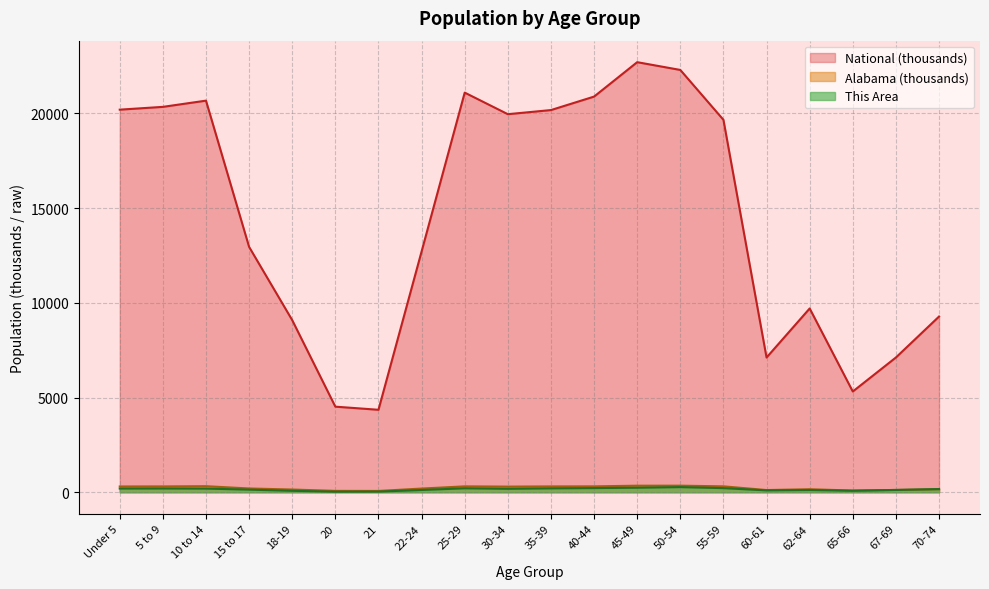

What is the difference between the maximum and minimum values in the Alabama series?

279.0